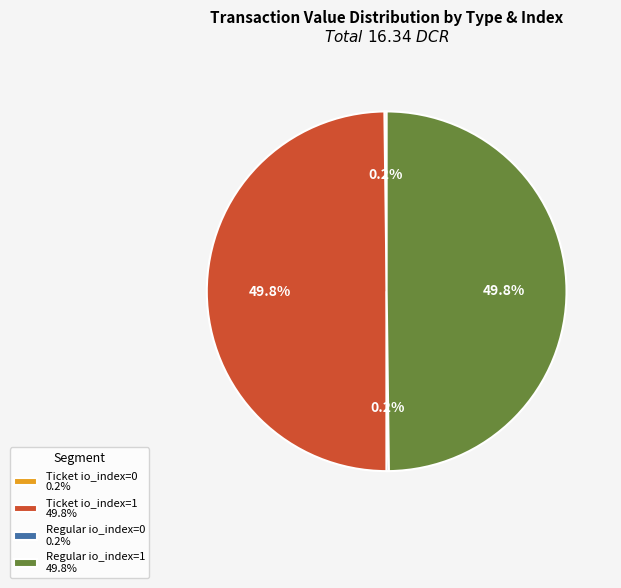

What portion of the pie excludes Ticket io_index=1 49.8%?

50.2%